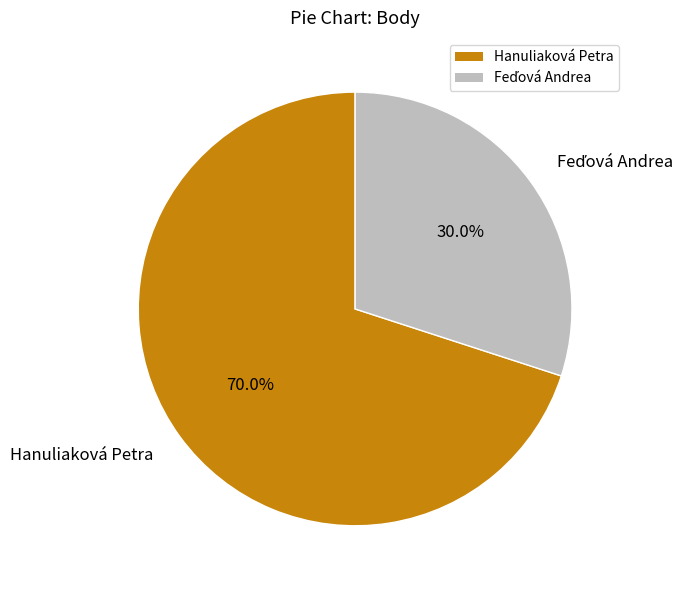

How much of the chart is everything except Hanuliaková Petra?

30.0%